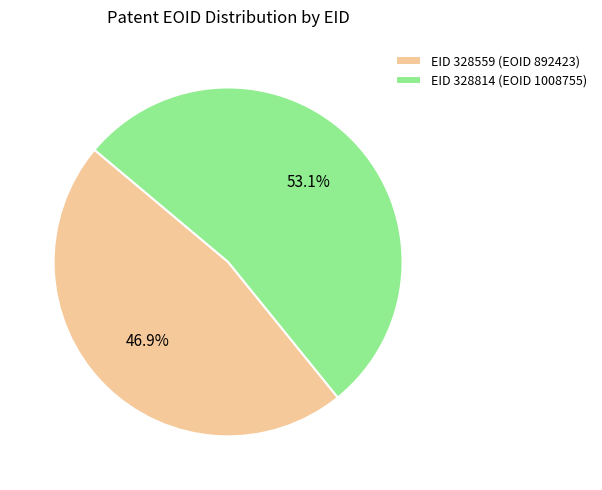

What percentage is the EID 328814 (EOID 1008755) slice, to the nearest percent?

53%